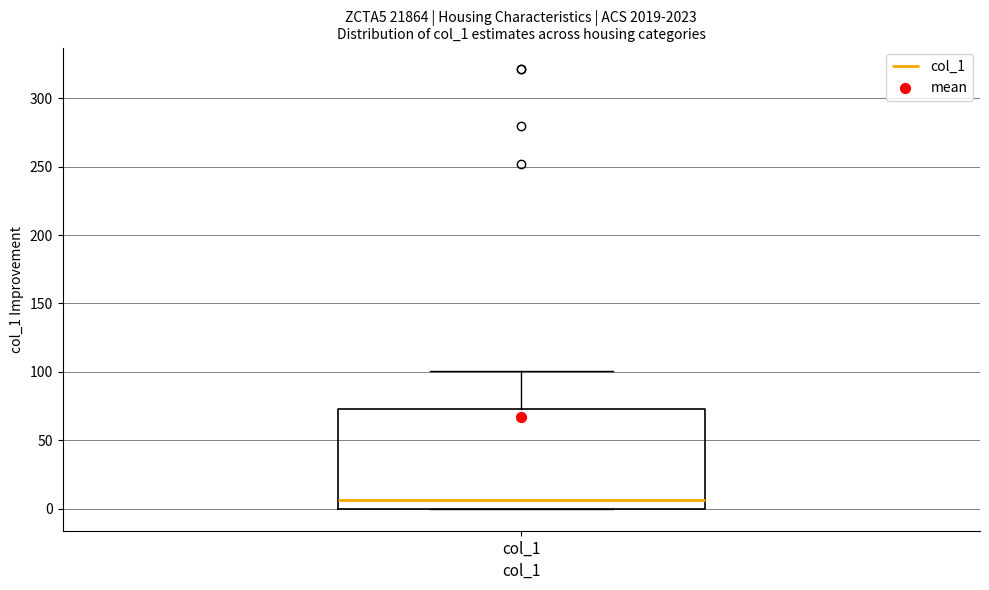

Where is the lower edge of the box for col_1 on the y-axis? The values are not printed on the chart, so give them approximately, as read against the axis.

0